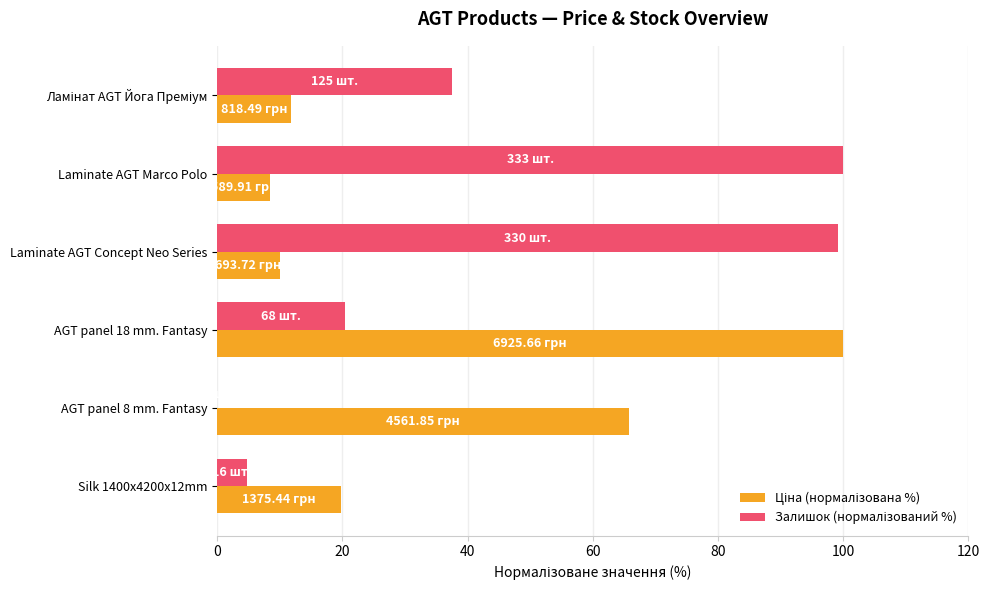

At which category is the sum across all series the highest?

AGT panel 18 mm. Fantasy